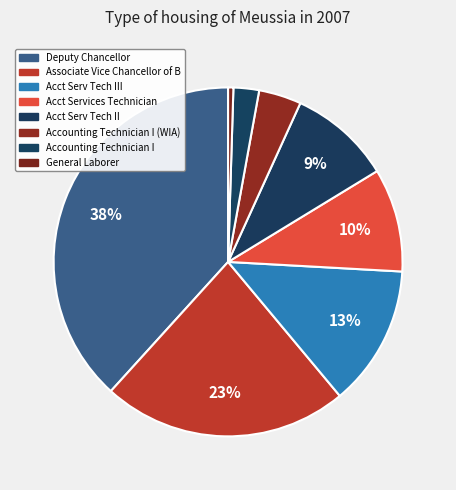

The Acct Serv Tech II slice represents 20% of the pie. True or false?

False